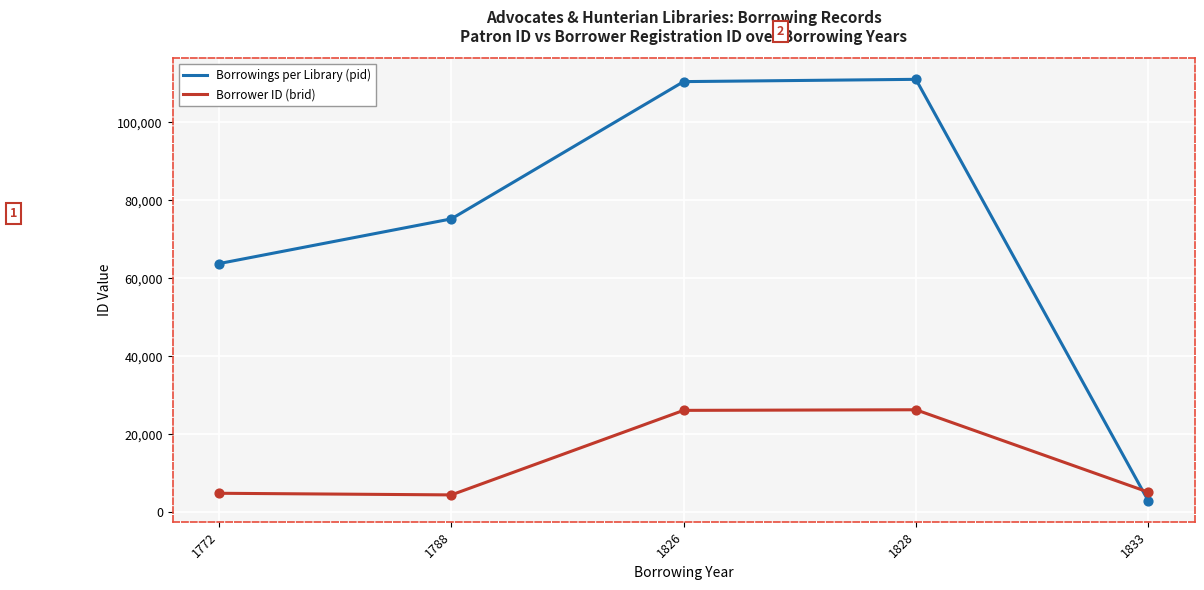

Which series changed the most between 1788 and 1826?

Borrowings per Library (pid)